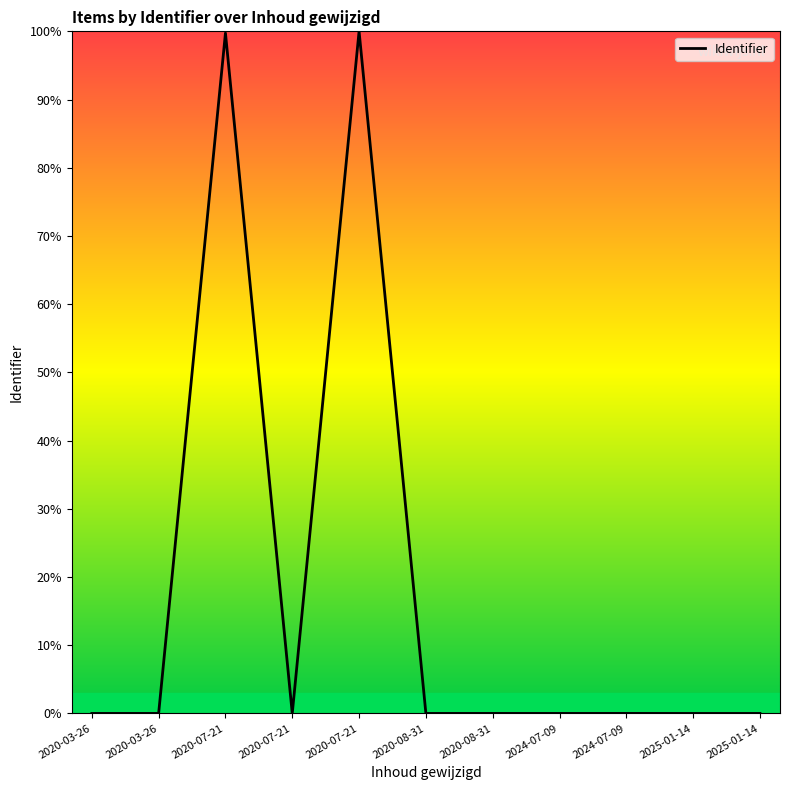

Does the chart have visible grid lines?

No